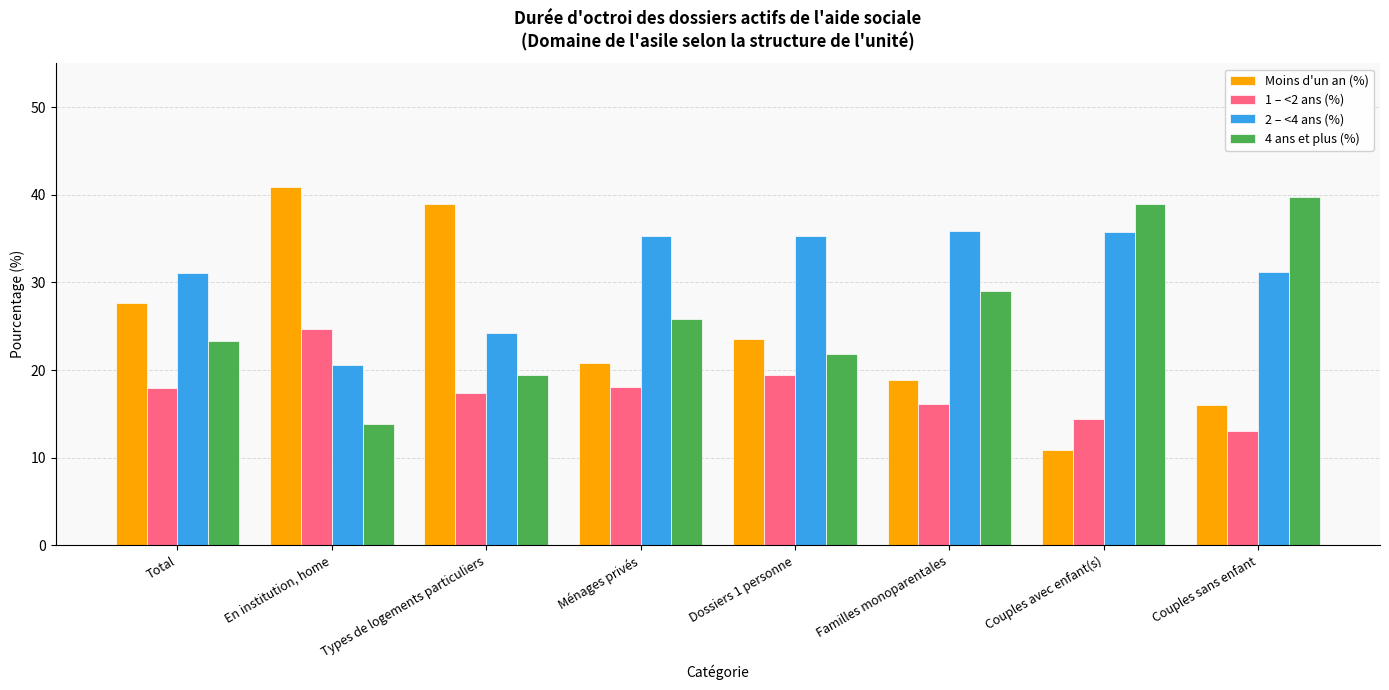

How many values in the 2 – <4 ans (%) series exceed 35?

4